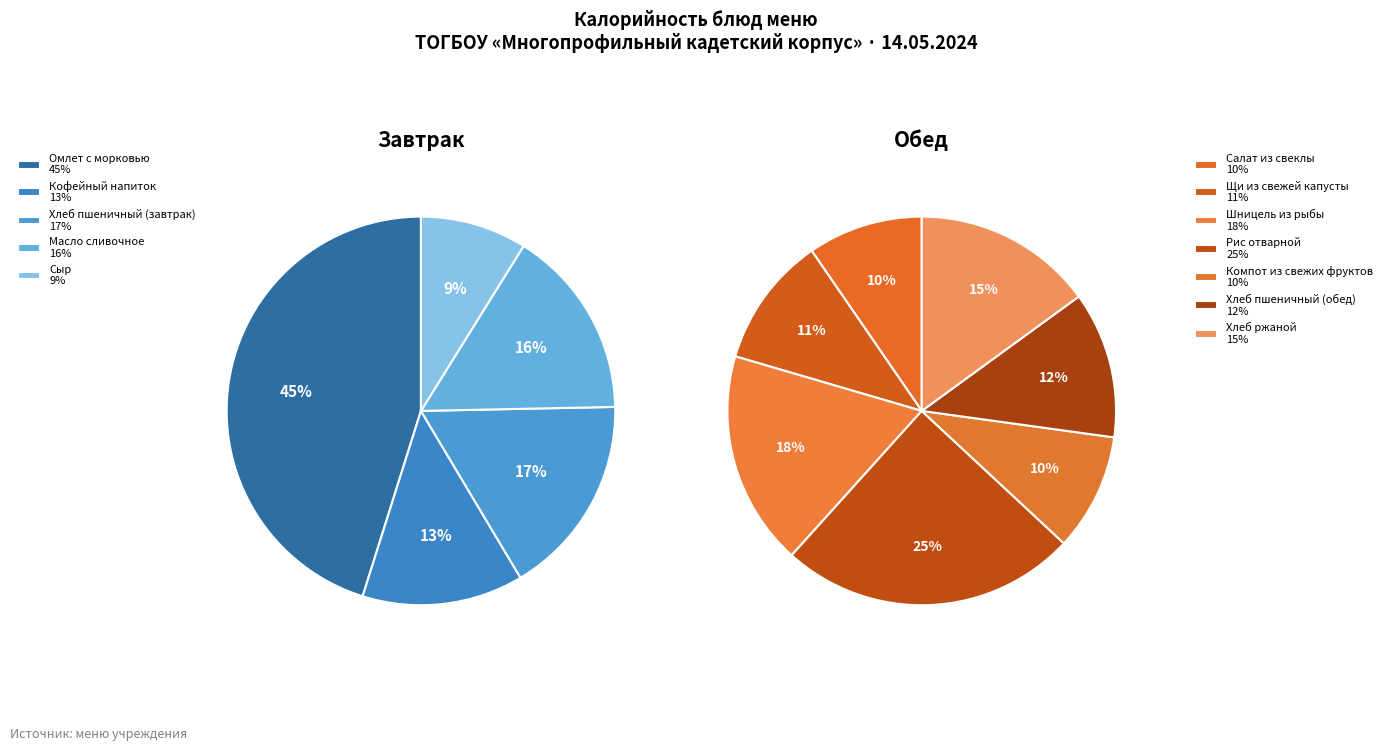

Which slice is the largest?

Омлет с морковью